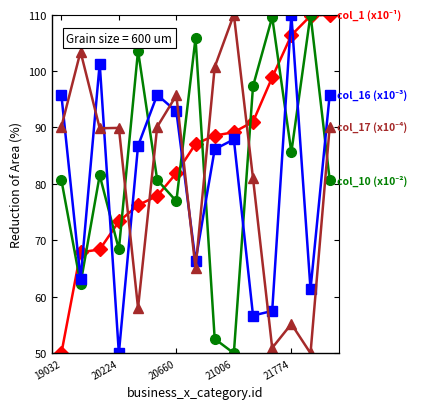

What is the smallest value displayed?

50.0